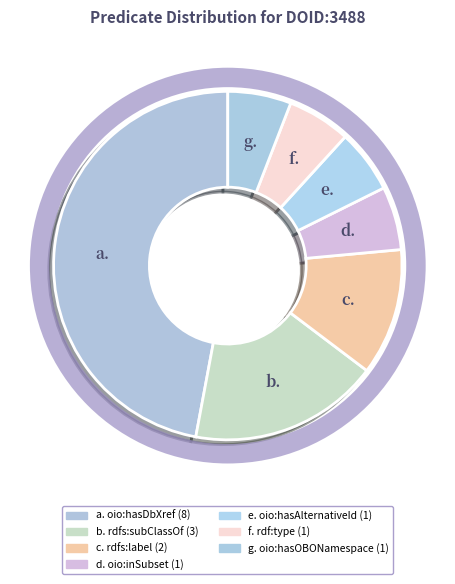

Rank the categories by value from highest to lowest.

oio:hasDbXref, rdfs:subClassOf, rdfs:label, oio:inSubset, oio:hasAlternativeId, rdf:type, oio:hasOBONamespace